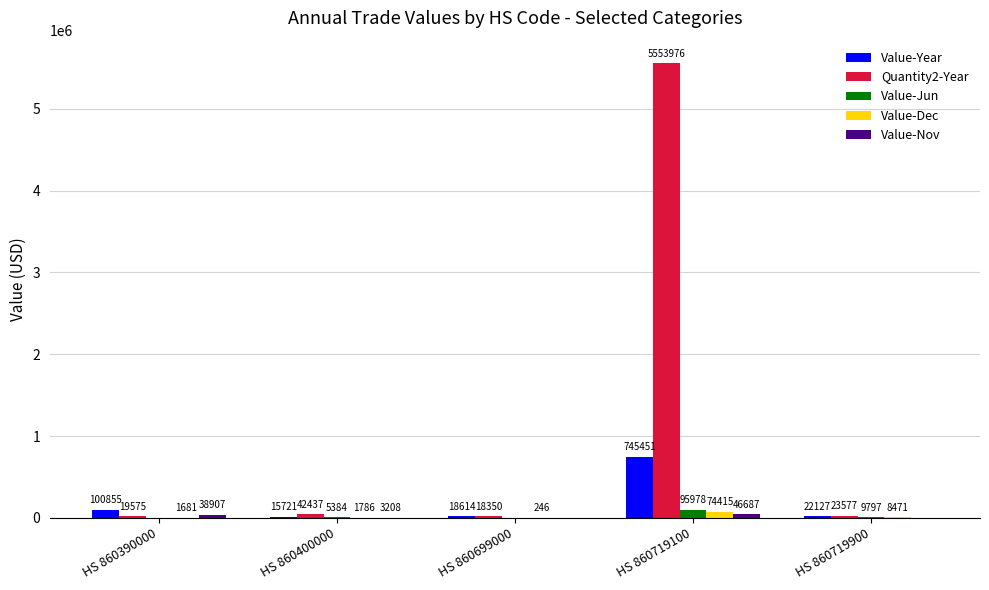

Which series has the largest range (max minus min)?

Quantity2-Year